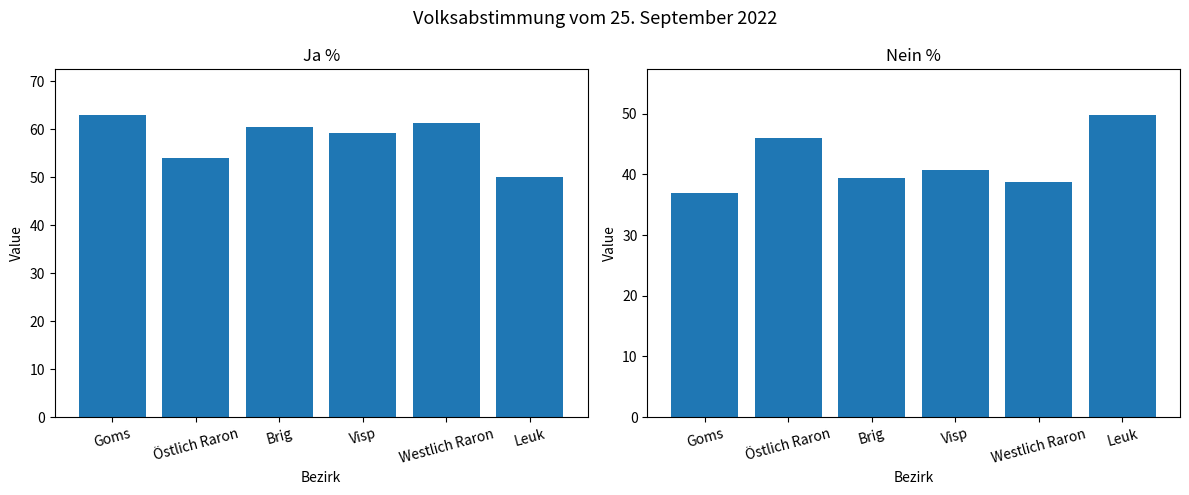

What is the label of the 3rd bar from the left?

Brig